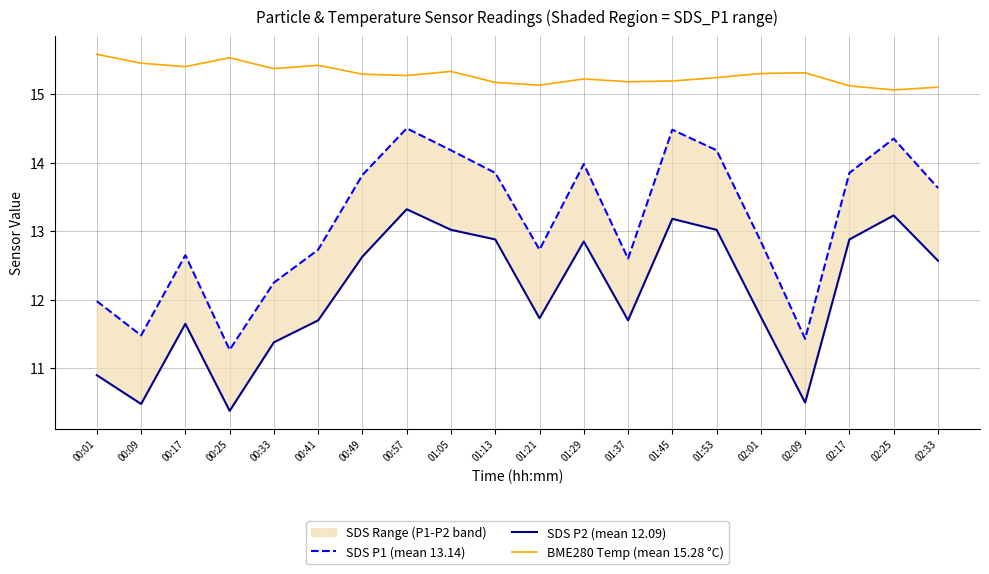

How many lines are shown in the chart?

3